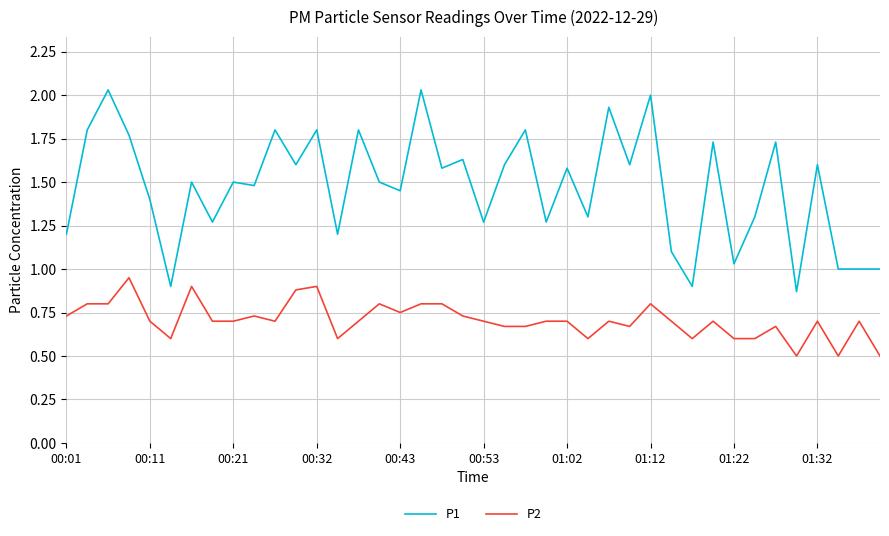

True or false: P1 and P2 cross at least once.

False